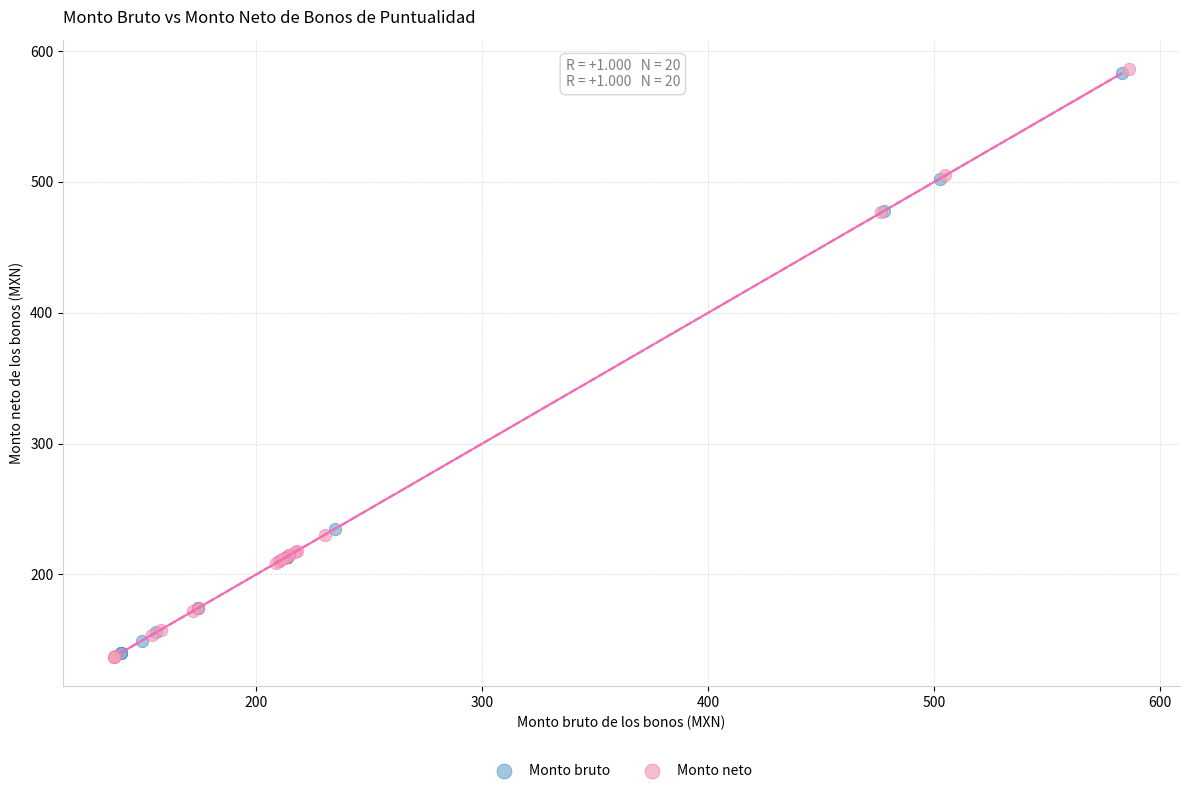

What are all the series names shown in the legend?

Monto bruto, Monto neto